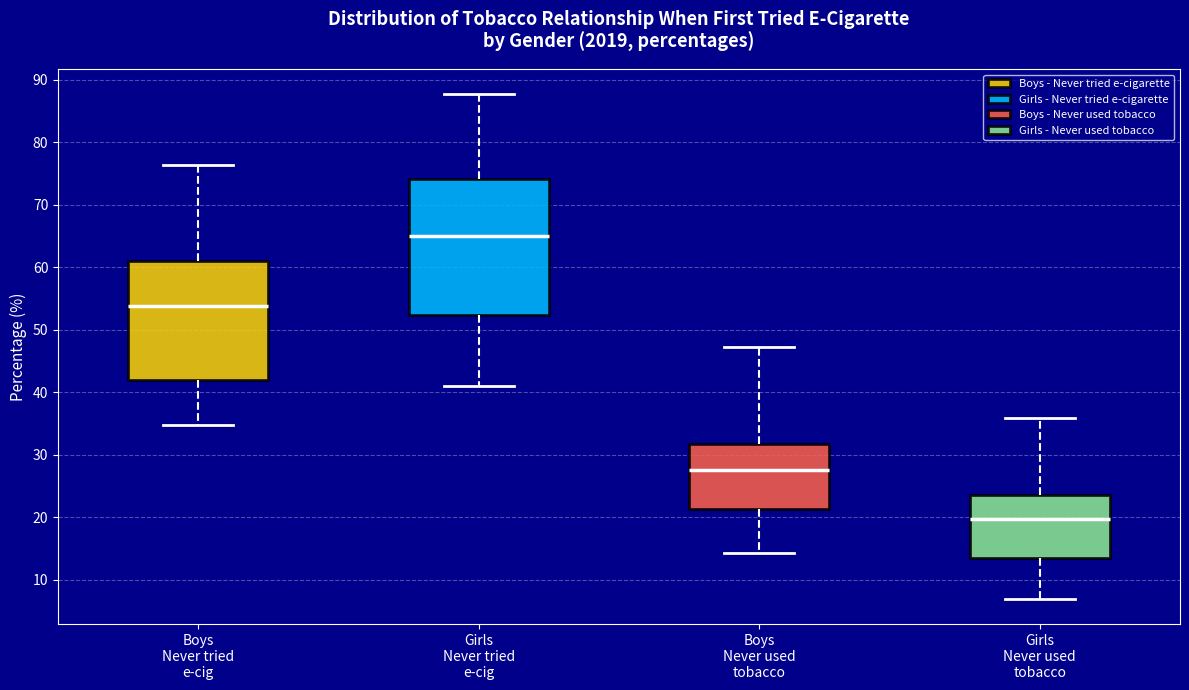

Reading left to right, read every box against the y-axis: the position of its median line, the range the box covers, and the ends of its whiskers. The values are not printed on the chart, so give them approximately, as read against the axis.

Boys Never tried e-cig: median 54, box 42 to 61, whiskers 35 to 76
Girls Never tried e-cig: median 65, box 52 to 74, whiskers 41 to 88
Boys Never used tobacco: median 28, box 21 to 32, whiskers 14 to 47
Girls Never used tobacco: median 20, box 13 to 24, whiskers 7 to 36